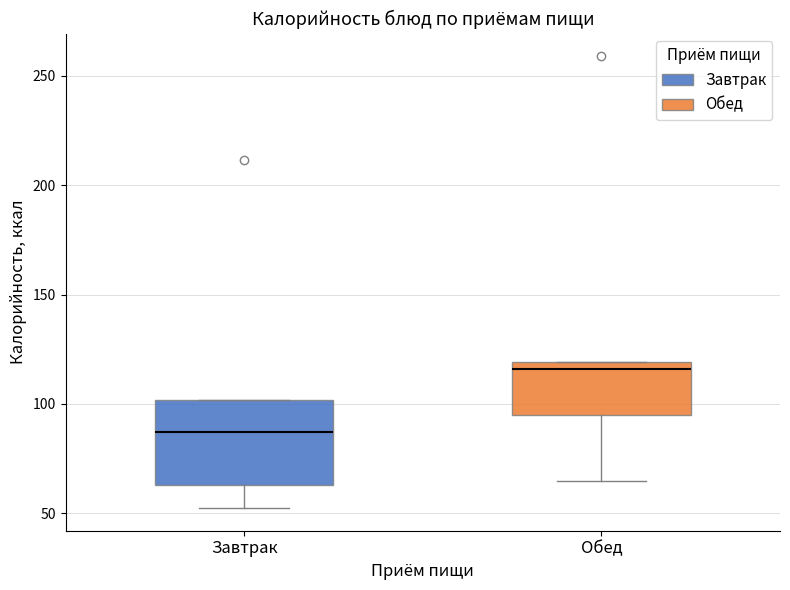

Where does the lower whisker of the box for Обед end on the y-axis? The values are not printed on the chart, so give them approximately, as read against the axis.

65